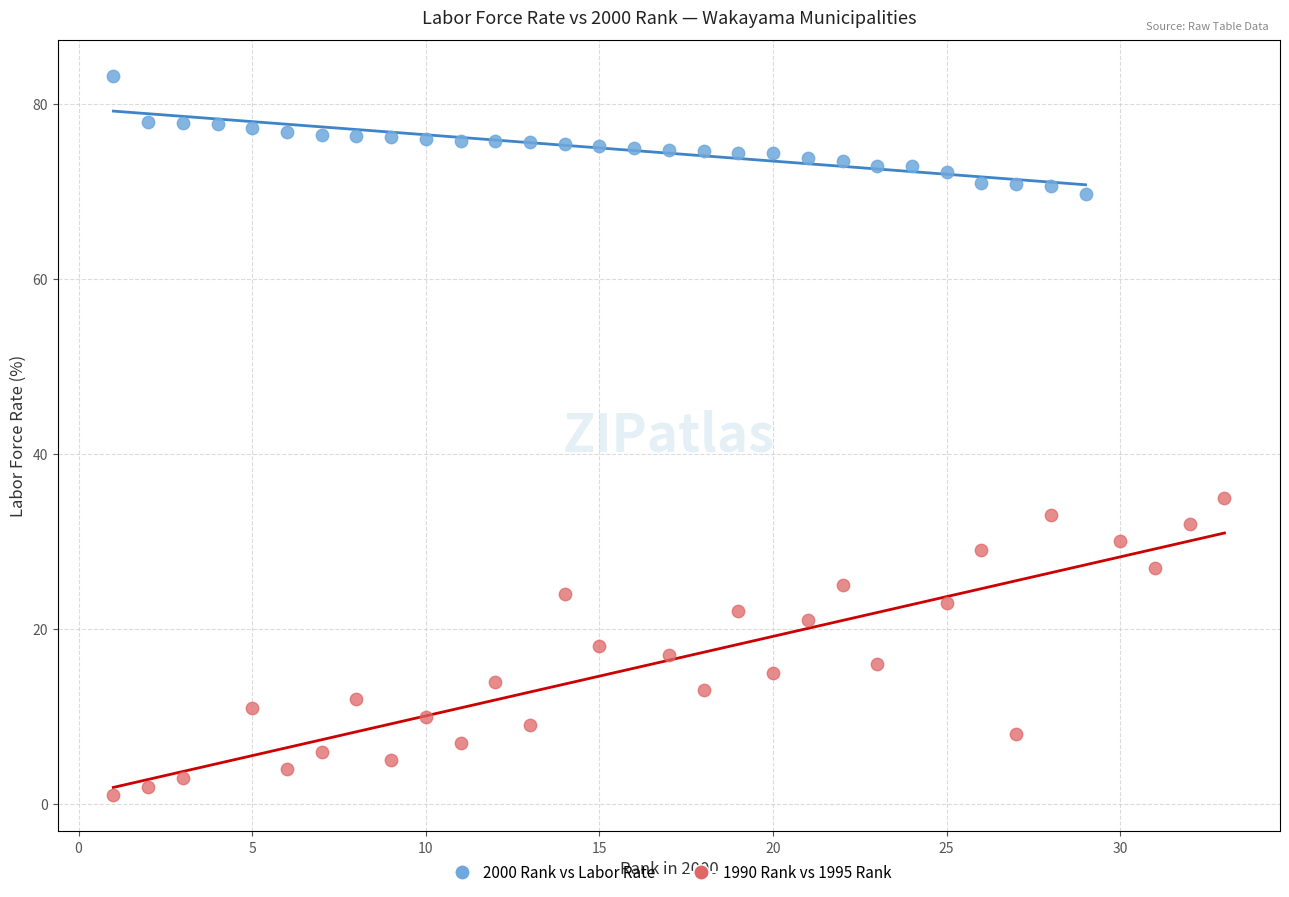

Which series has the largest Y range (max minus min)?

1990 Rank vs 1995 Rank